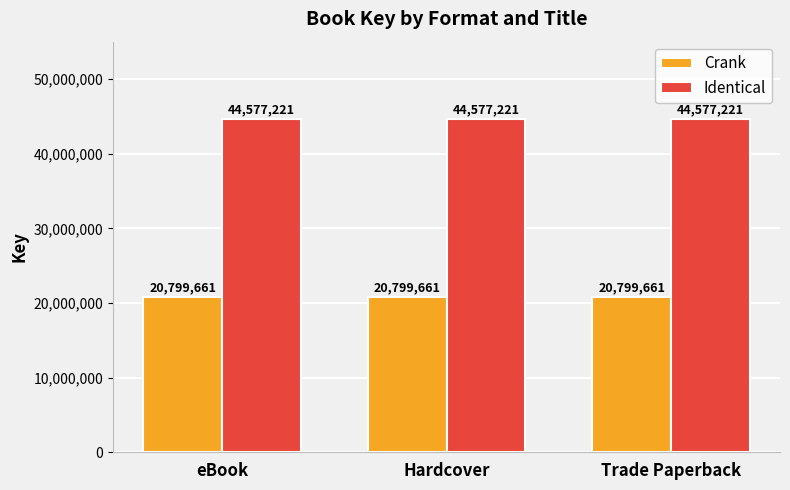

How many groups of bars are there?

3